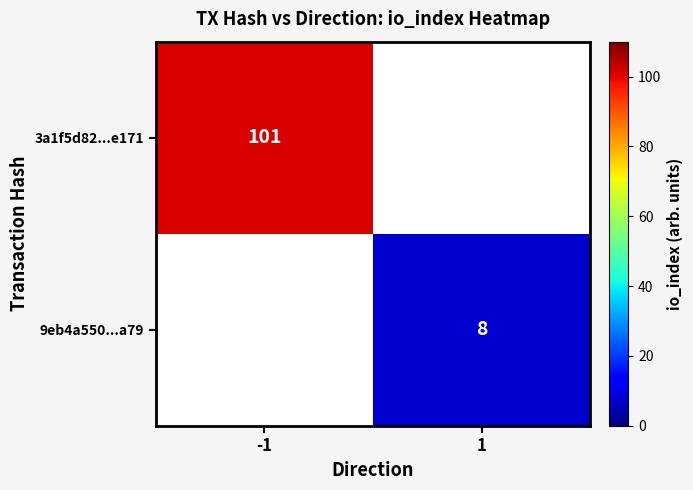

The 9eb4a550...a79 series shows 6 at 1. True or false?

False